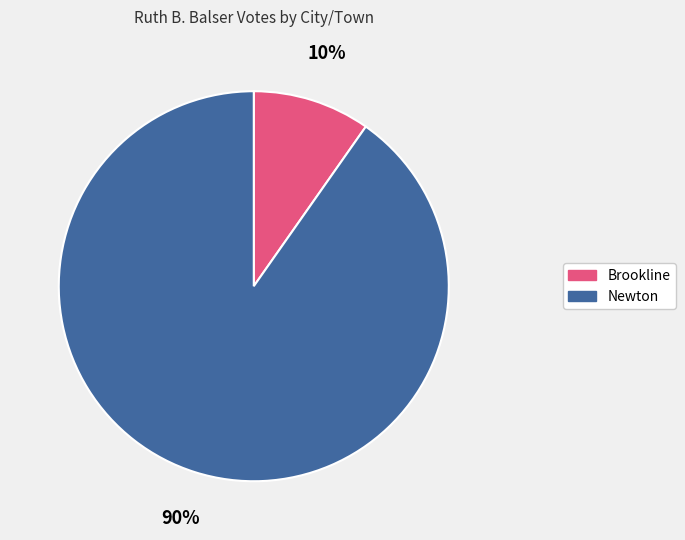

Is there any slice that represents more than half of the pie?

Yes